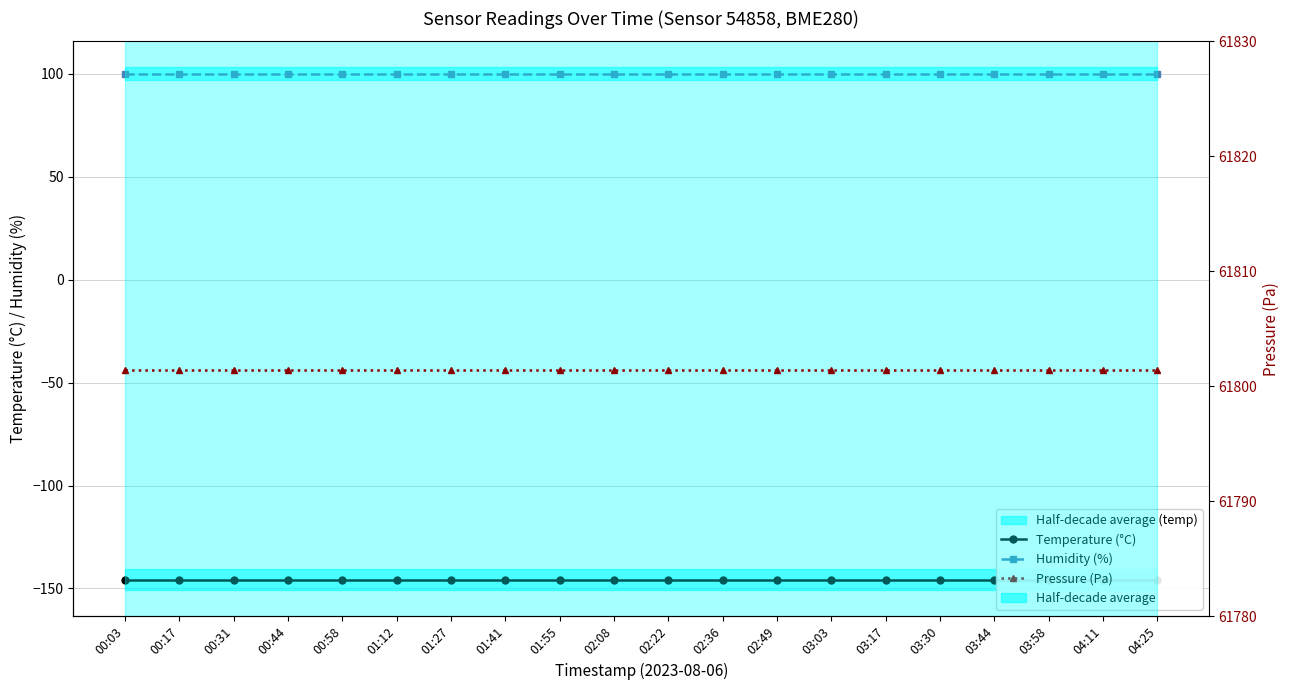

Reading left to right, list all the values displayed in this chart.

Temperature (°C): 00:03=-145.7	00:17=-145.7	00:31=-145.7	00:44=-145.7	00:58=-145.7	01:12=-145.7	01:27=-145.7	01:41=-145.7	01:55=-145.7	02:08=-145.7	02:22=-145.7	02:36=-145.7	02:49=-145.7	03:03=-145.7	03:17=-145.7	03:30=-145.7	03:44=-145.7	03:58=-145.7	04:11=-145.7	04:25=-145.7
Humidity (%): 00:03=100.0	00:17=100.0	00:31=100.0	00:44=100.0	00:58=100.0	01:12=100.0	01:27=100.0	01:41=100.0	01:55=100.0	02:08=100.0	02:22=100.0	02:36=100.0	02:49=100.0	03:03=100.0	03:17=100.0	03:30=100.0	03:44=100.0	03:58=100.0	04:11=100.0	04:25=100.0
Pressure (Pa): 00:03=61801.4	00:17=61801.4	00:31=61801.4	00:44=61801.4	00:58=61801.4	01:12=61801.4	01:27=61801.4	01:41=61801.4	01:55=61801.4	02:08=61801.4	02:22=61801.4	02:36=61801.4	02:49=61801.4	03:03=61801.4	03:17=61801.4	03:30=61801.4	03:44=61801.4	03:58=61801.4	04:11=61801.4	04:25=61801.4